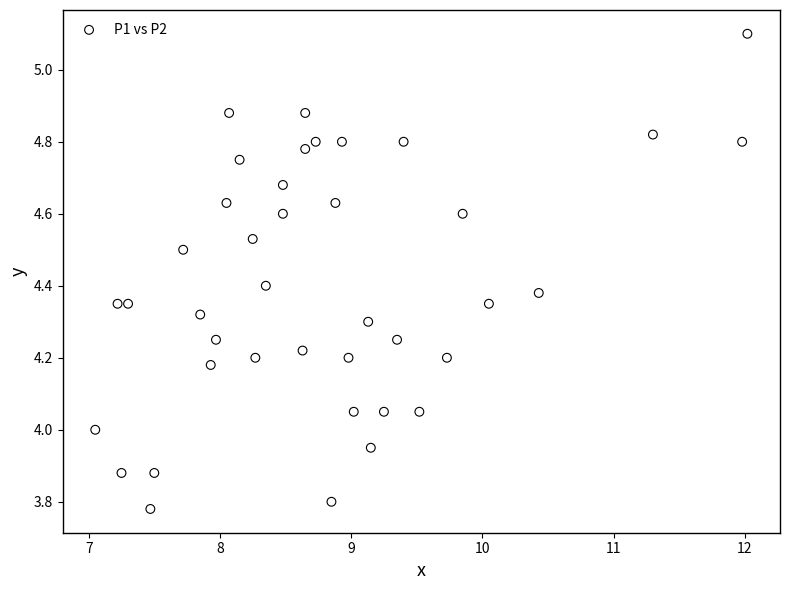

What is the range of Y values (max minus min)?

1.3